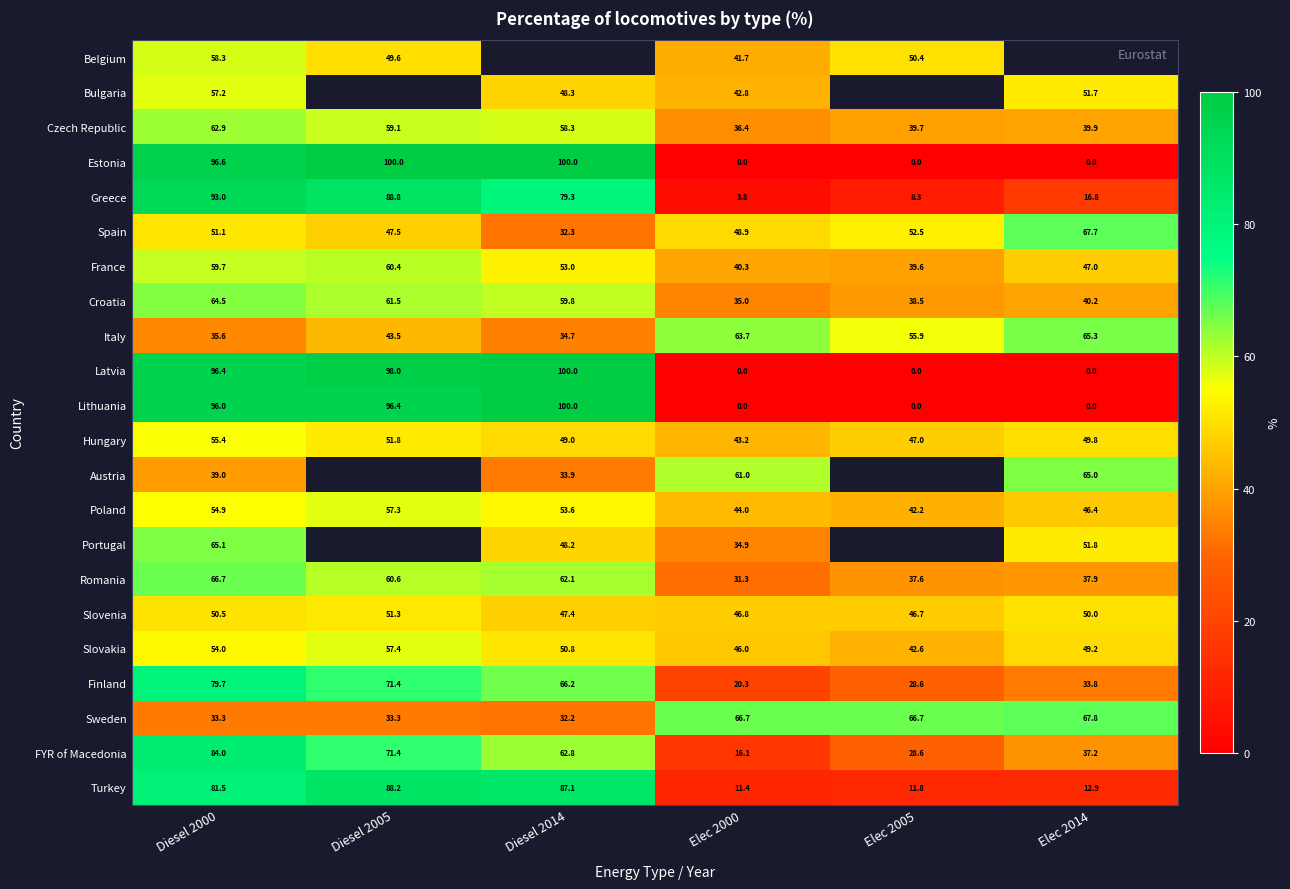

At which label does Finland reach its minimum?

Elec 2000